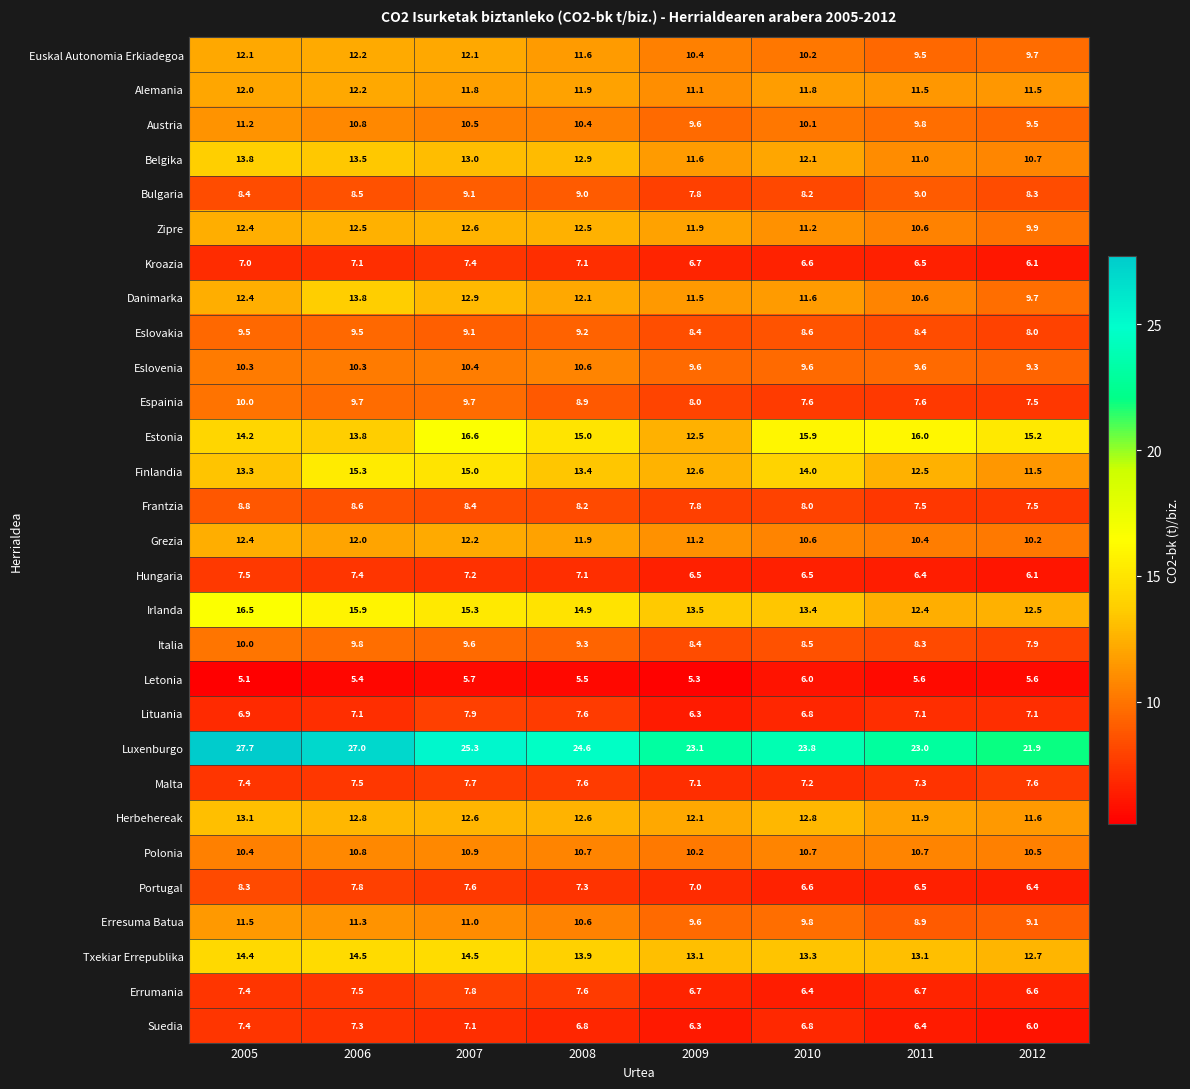

At how many categories does at least one series exceed 21?

8